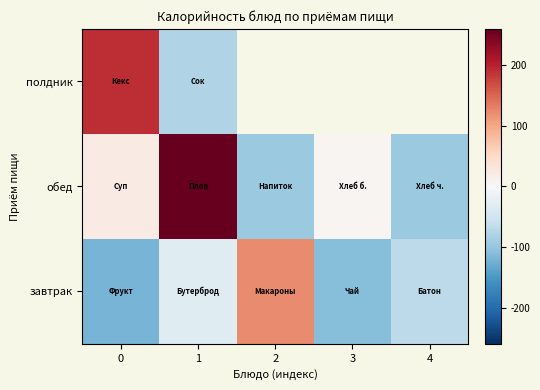

What is the minimum value shown in the chart?

-121.5